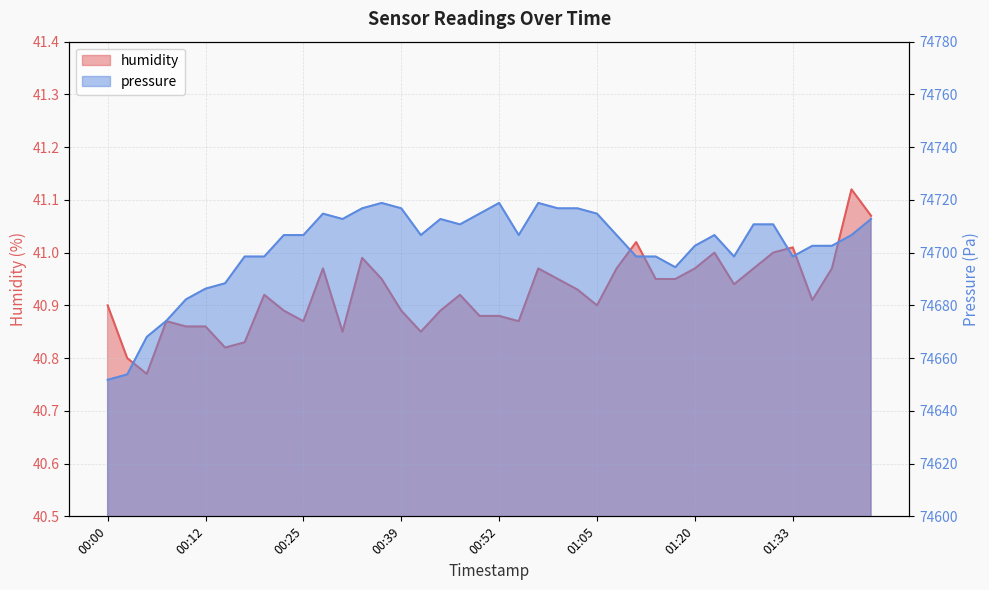

What is the label of the 22nd point from the right?

00:47